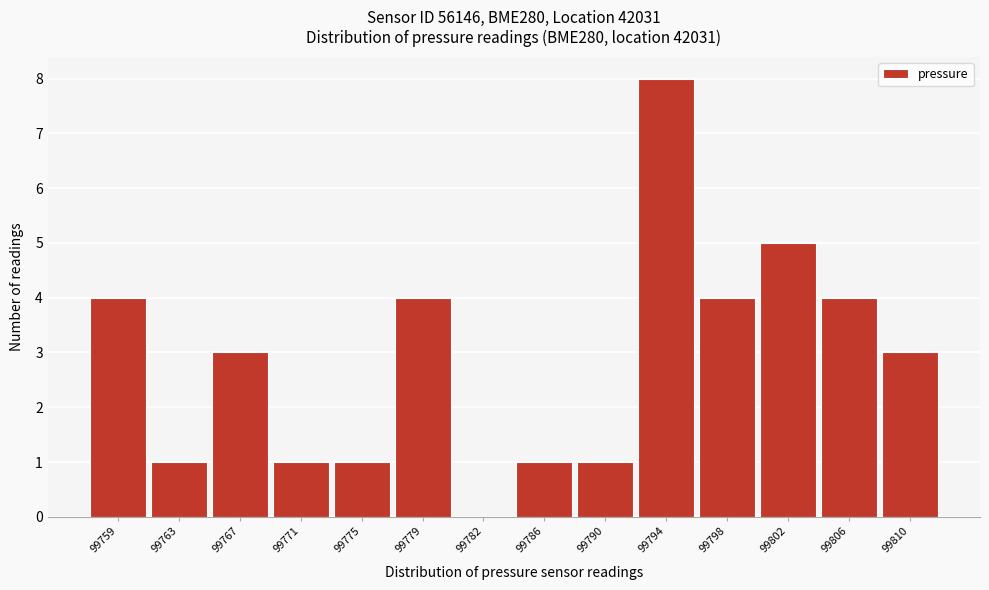

Reading left to right, extract all data points from this chart.

99759=4	99763=1	99767=3	99771=1	99775=1	99779=4	99782=0	99786=1	99790=1	99794=8	99798=4	99802=5	99806=4	99810=3